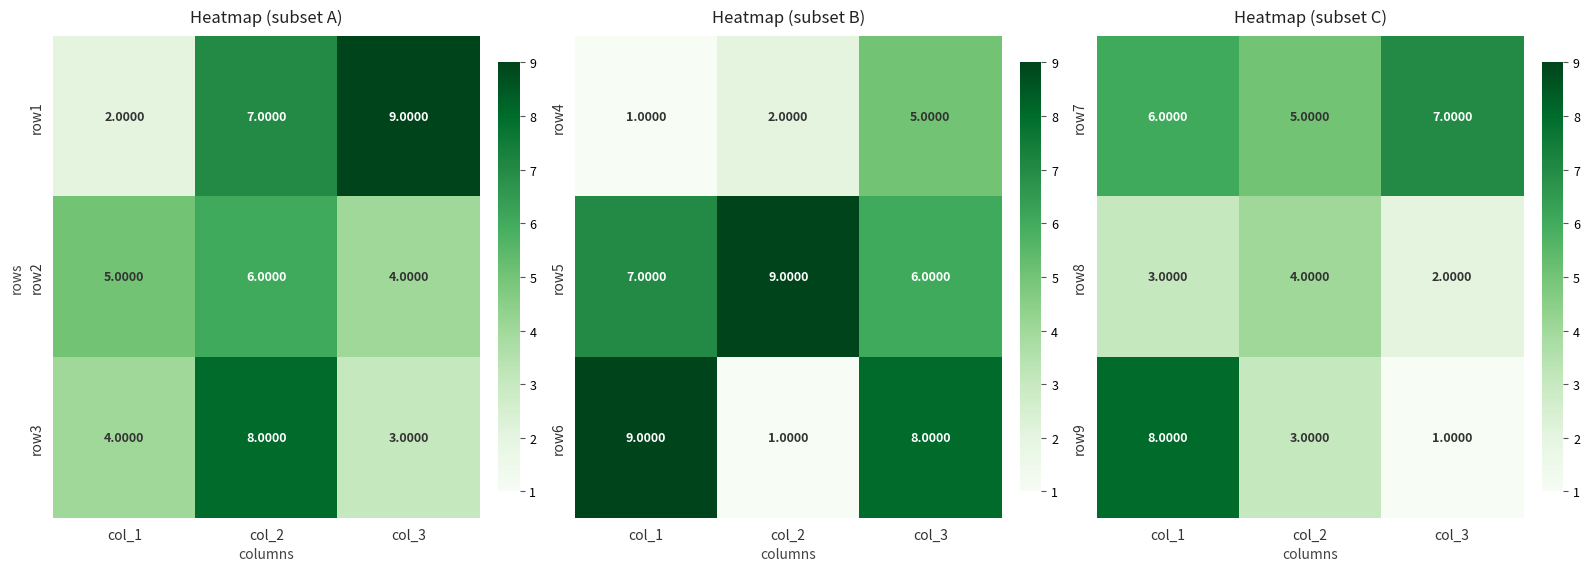

Is the value of row8 at col_2 greater than the value of row7 at col_2?

No